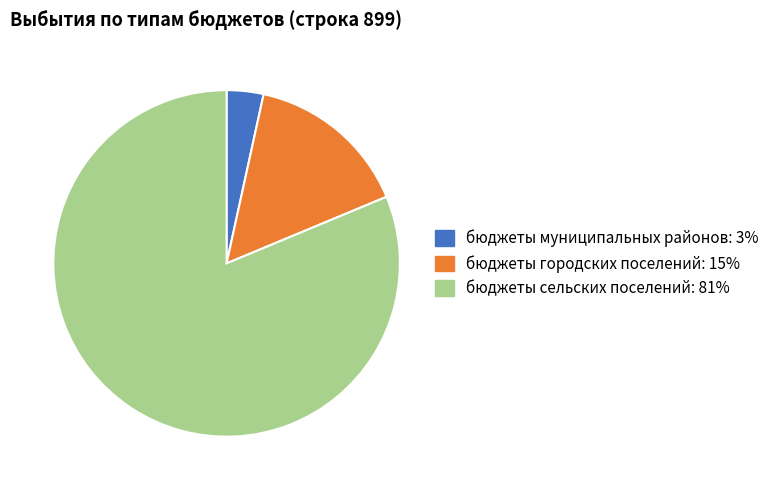

Which category accounts for the majority?

бюджеты сельских поселений